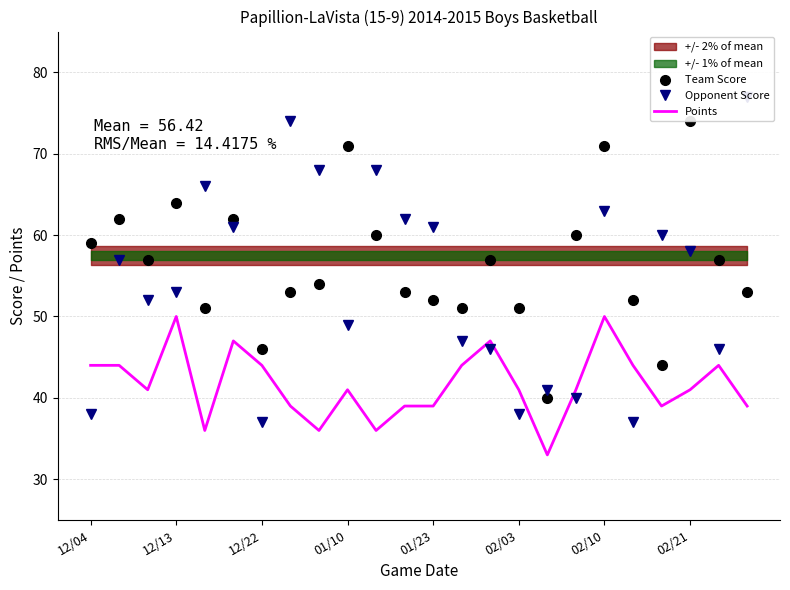

True or false: Team Score and Points cross at least once.

False